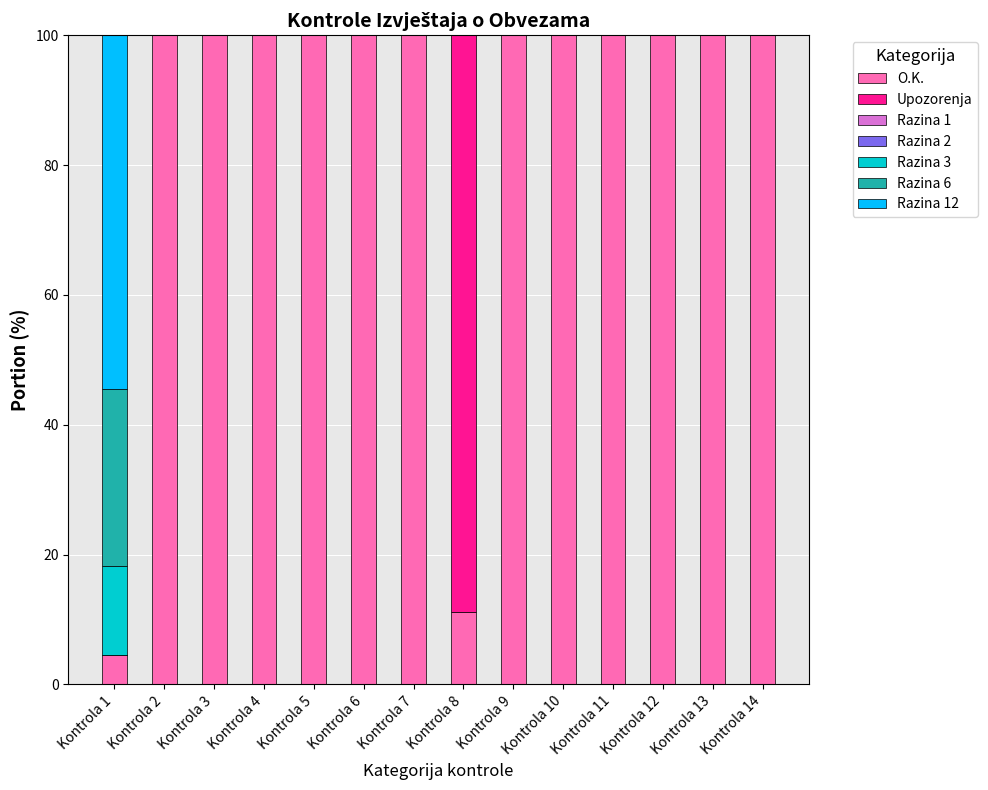

What is the total value across all series at Kontrola 6?

100.0